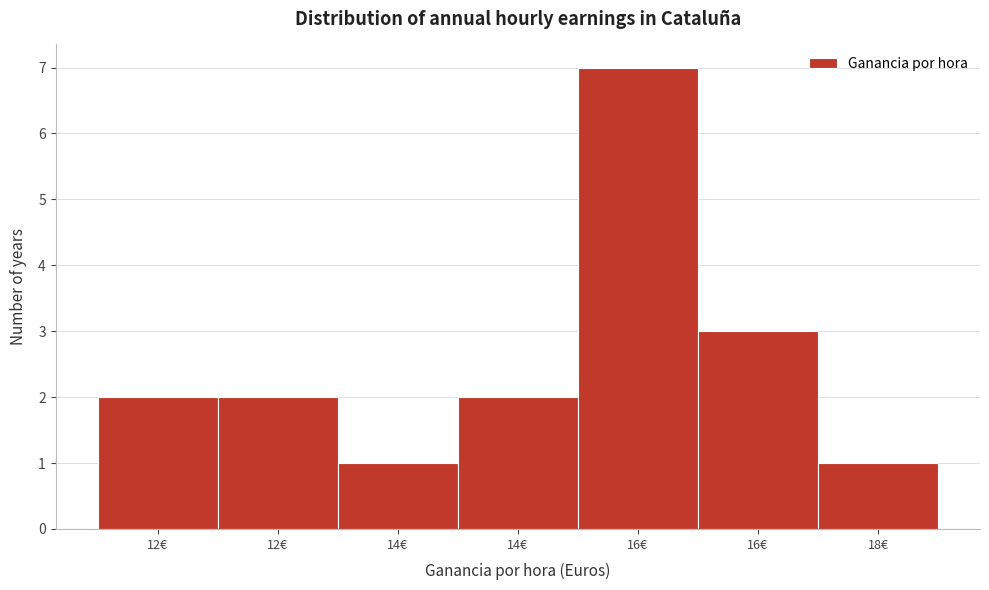

How many data points does each series have?

7